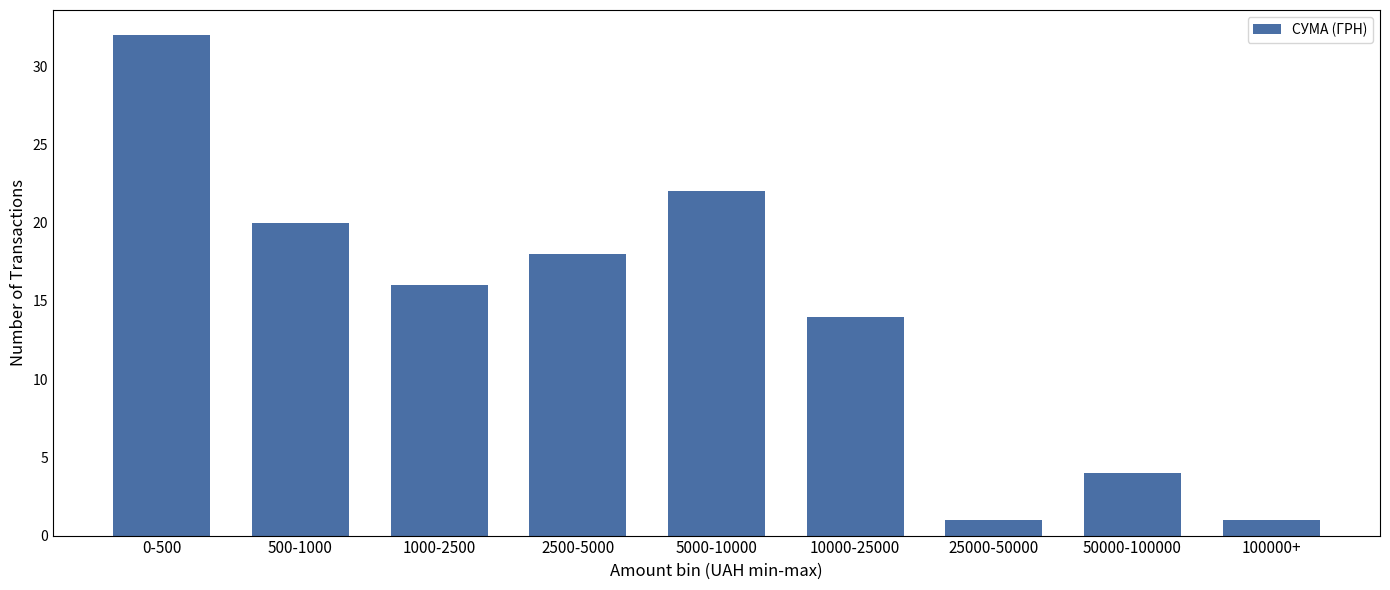

Reading left to right, what are all the values shown in this chart?

32	20	16	18	22	14	1	4	1